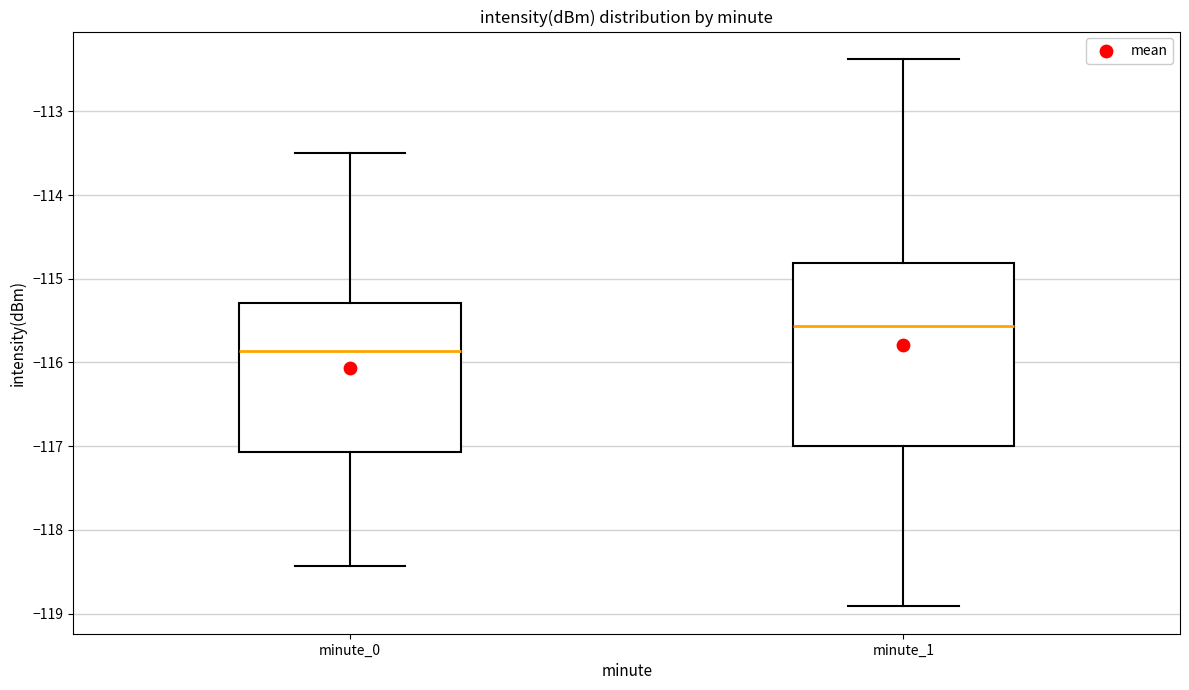

Where does the upper whisker of the box for minute_0 end on the y-axis? The values are not printed on the chart, so give them approximately, as read against the axis.

-113.5